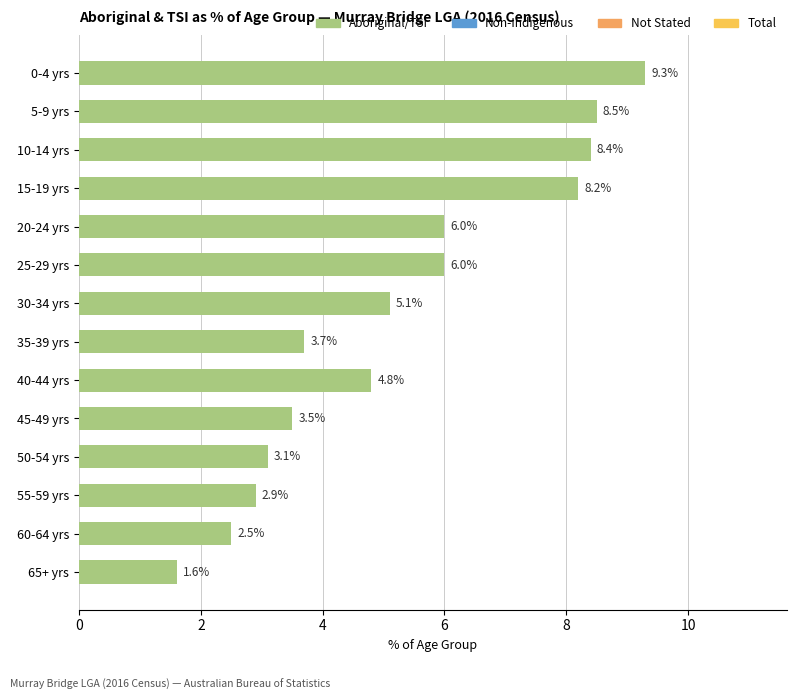

What is the ratio of the value at 45-49 yrs to the value at 55-59 yrs?

1.2